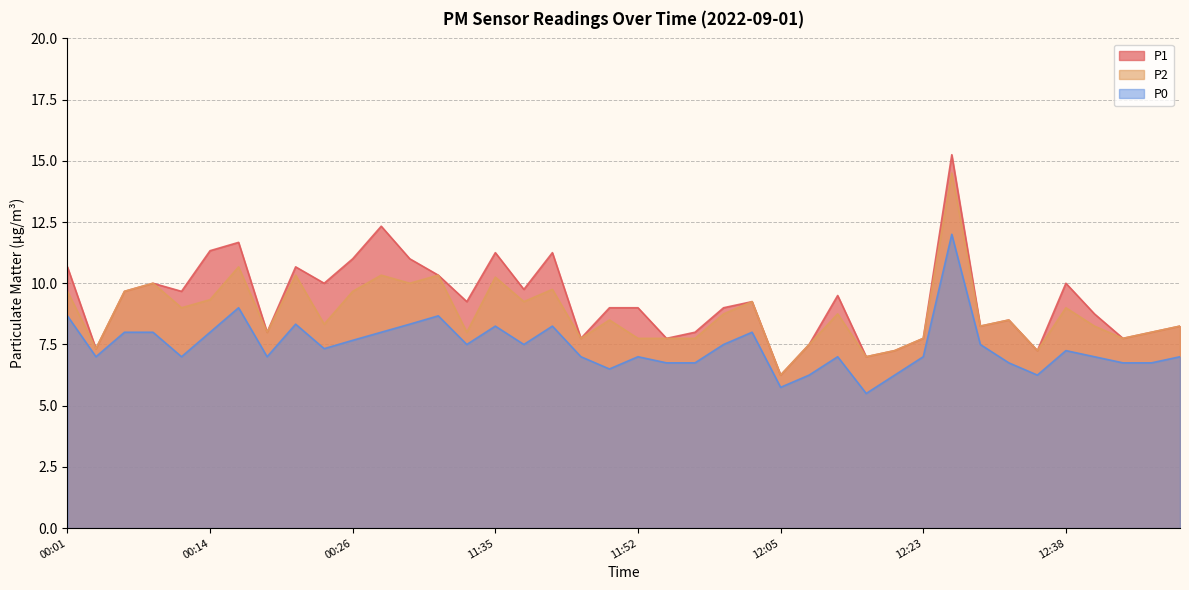

Reading left to right, transcribe all the data shown in this chart.

P1: 10.7	7.3	9.7	10.0	9.7	11.3	11.7	8.0	10.7	10.0	11.0	12.3	11.0	10.3	9.2	11.2	9.8	11.2	7.8	9.0	9.0	7.8	8.0	9.0	9.2	6.2	7.5	9.5	7.0	7.2	7.8	15.2	8.2	8.5	7.2	10.0	8.8	7.8	8.0	8.2
P2: 9.7	7.3	9.7	10.0	9.0	9.3	10.7	8.0	10.3	8.3	9.7	10.3	10.0	10.3	8.0	10.2	9.2	9.8	7.8	8.5	7.8	7.8	7.8	8.8	9.2	6.2	7.5	8.8	7.0	7.2	7.8	14.5	8.2	8.5	7.2	9.0	8.2	7.8	8.0	8.2
P0: 8.7	7.0	8.0	8.0	7.0	8.0	9.0	7.0	8.3	7.3	7.7	8.0	8.3	8.7	7.5	8.2	7.5	8.2	7.0	6.5	7.0	6.8	6.8	7.5	8.0	5.8	6.2	7.0	5.5	6.2	7.0	12.0	7.5	6.8	6.2	7.2	7.0	6.8	6.8	7.0